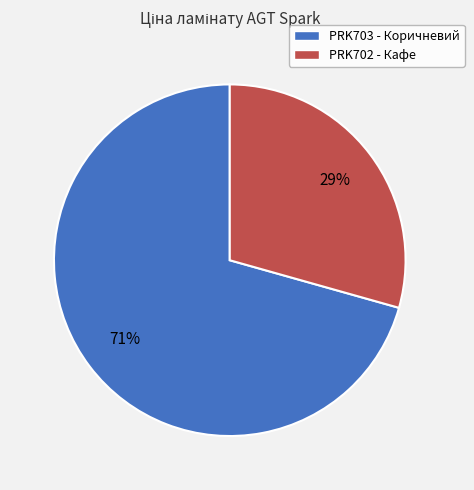

Which category accounts for the majority?

PRK703 - Коричневий